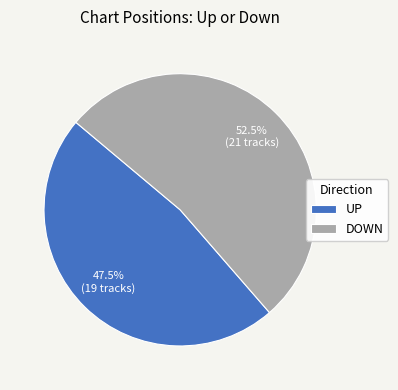

Combined, do DOWN and UP account for over 50%?

Yes